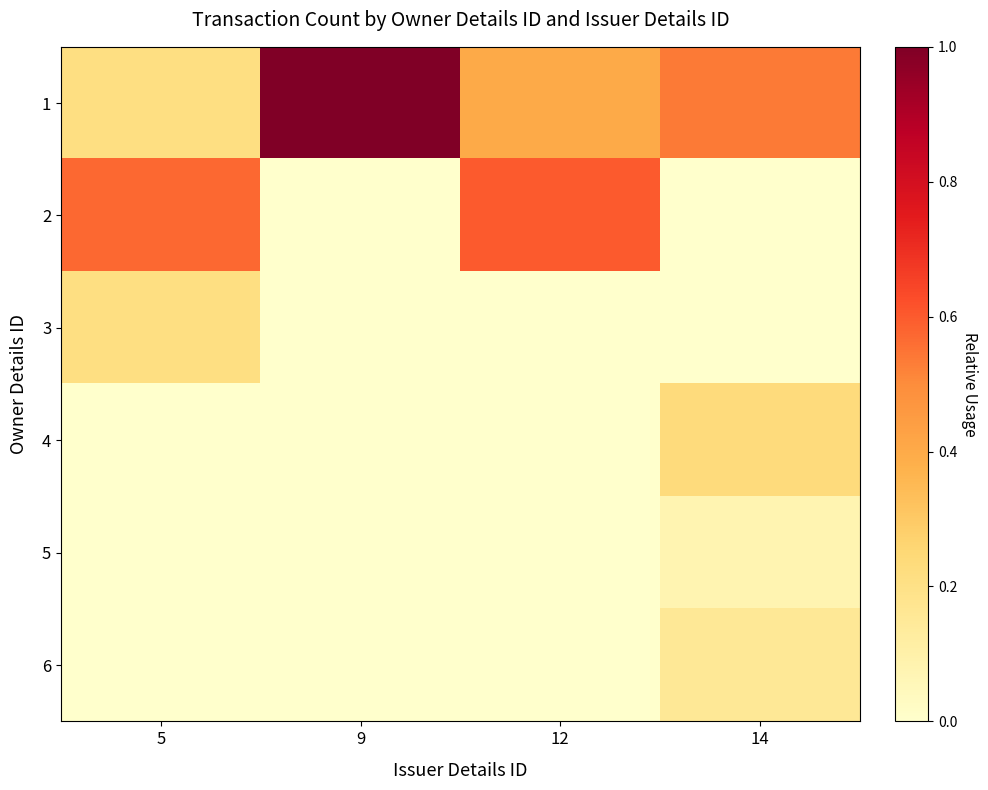

What is the difference between the highest and lowest values at 12?

0.6